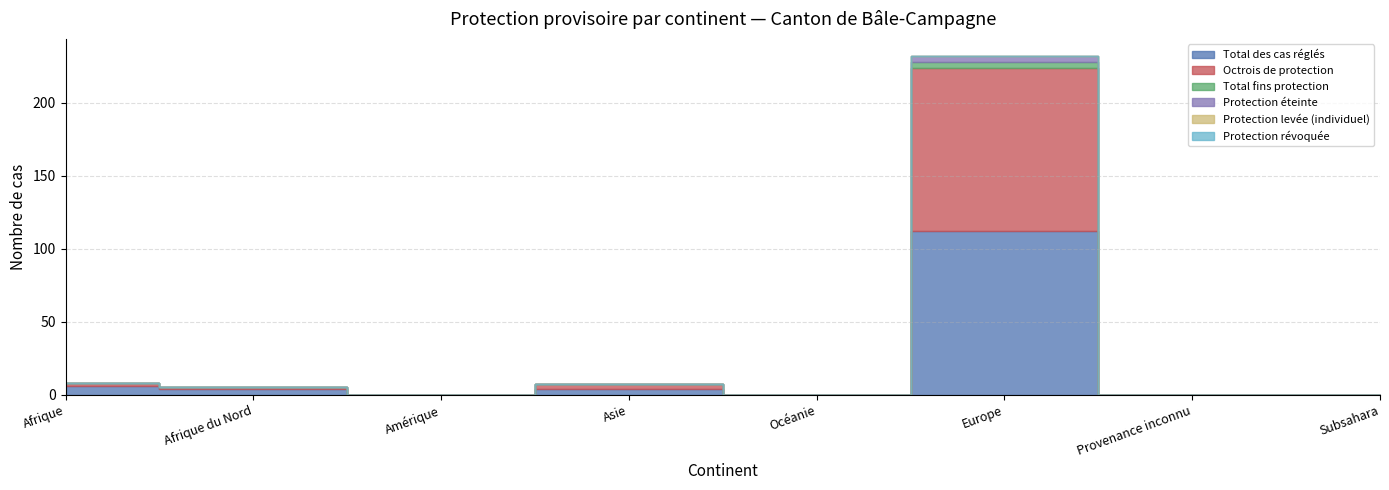

Reading left to right, transcribe all the data shown in this chart.

Total des cas réglés: 6	4	0	4	0	112	0	0
Octrois de protection: 2	1	0	3	0	112	0	0
Total fins protection: 0	0	0	0	0	4	0	0
Protection éteinte: 0	0	0	0	0	4	0	0
Protection levée (individuel): 0	0	0	0	0	0	0	0
Protection révoquée: 0	0	0	0	0	0	0	0